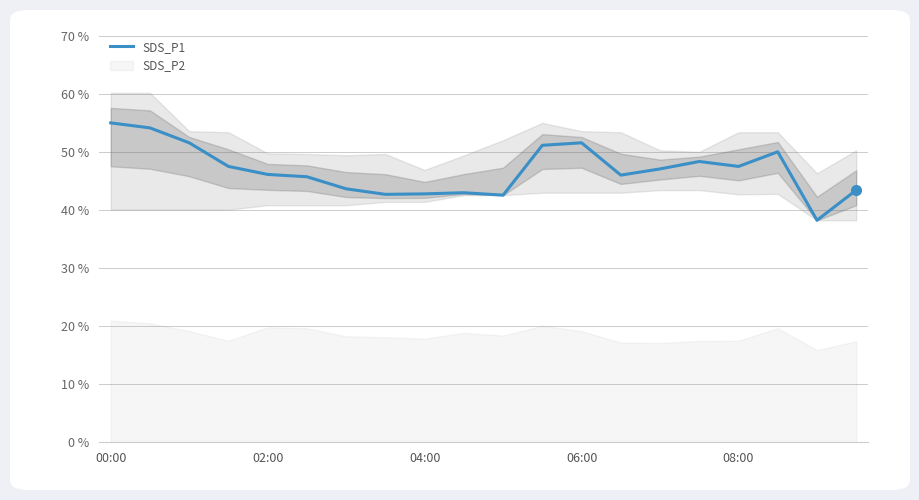

How many points are higher than both their immediate neighbors (excluding endpoints)?

4